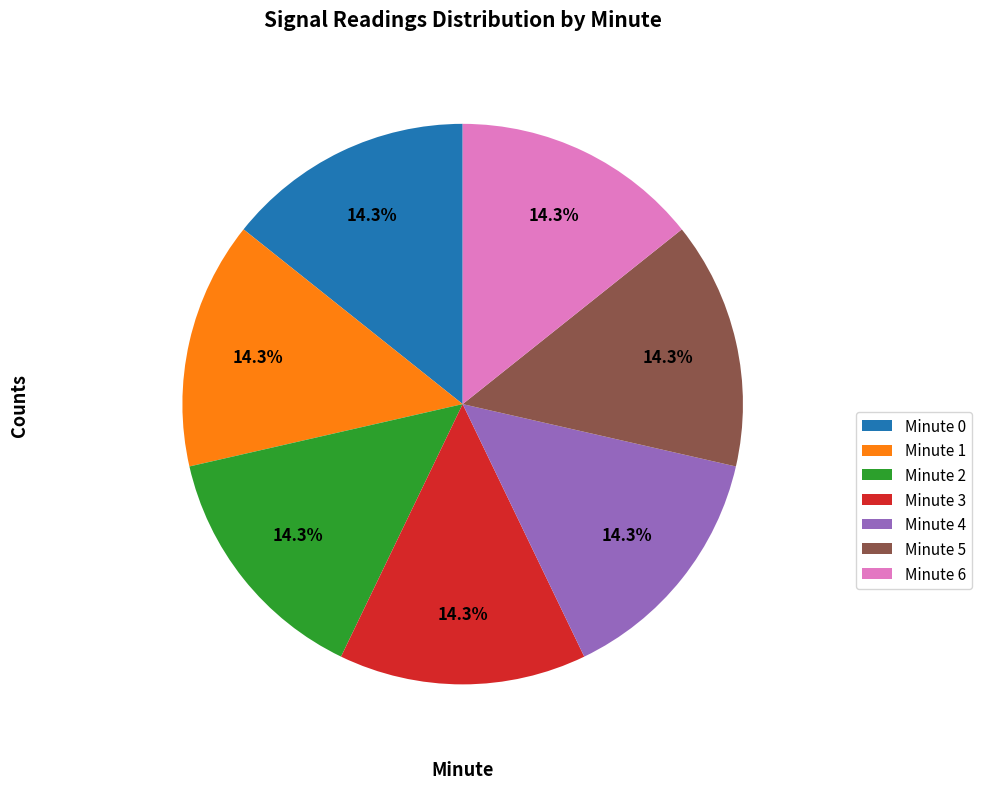

Do Minute 4 and Minute 1 together represent more than half of the pie?

No